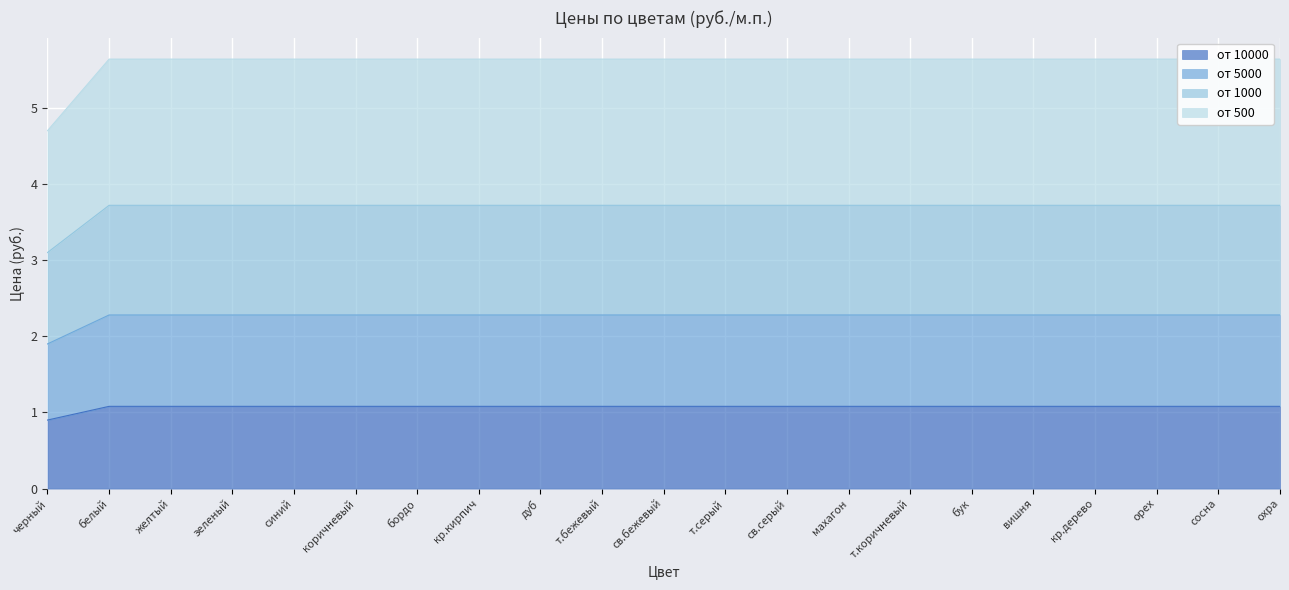

What position from the left is т.бежевый?

10